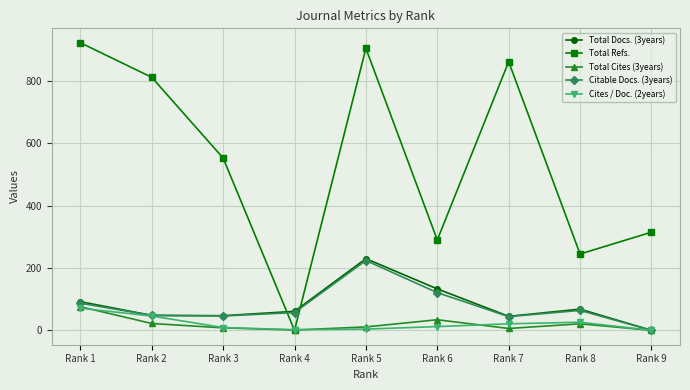

How many series are shown in this chart?

5